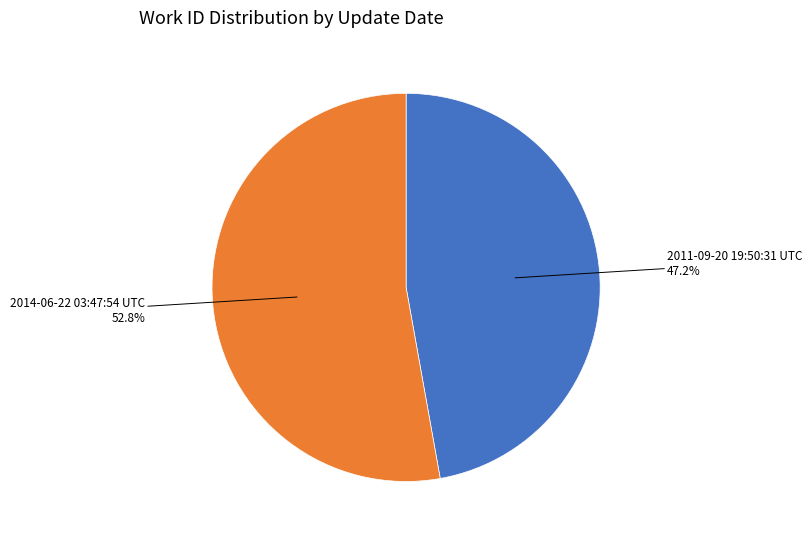

Does any single category account for the majority?

Yes